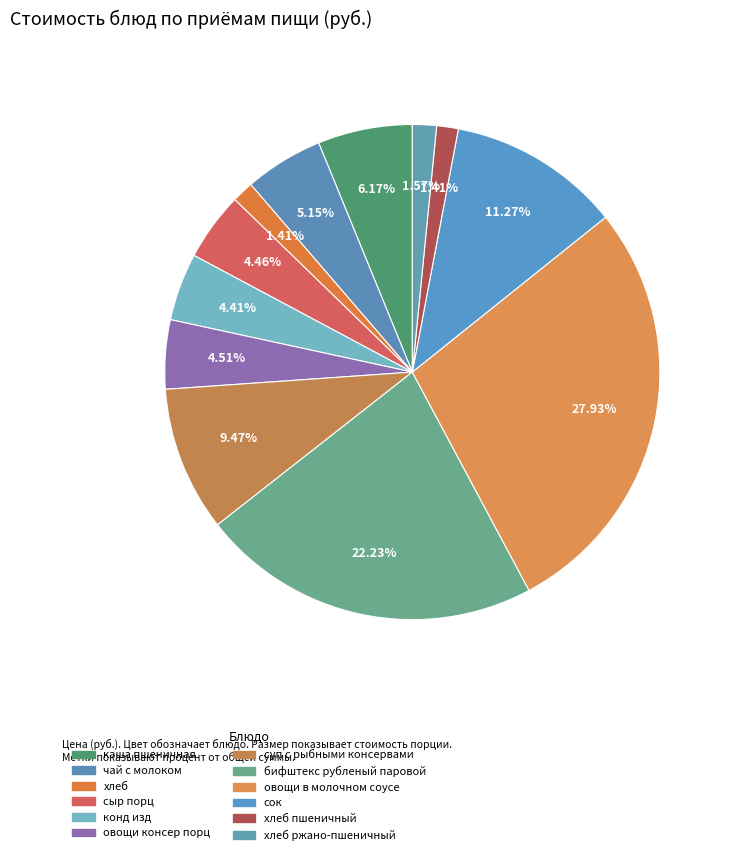

To the nearest percent, what is the difference between the largest and smallest slice percentages?

27%